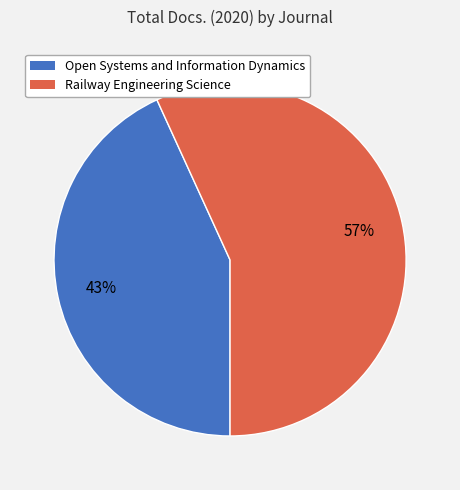

Which category accounts for the majority?

Railway Engineering Science